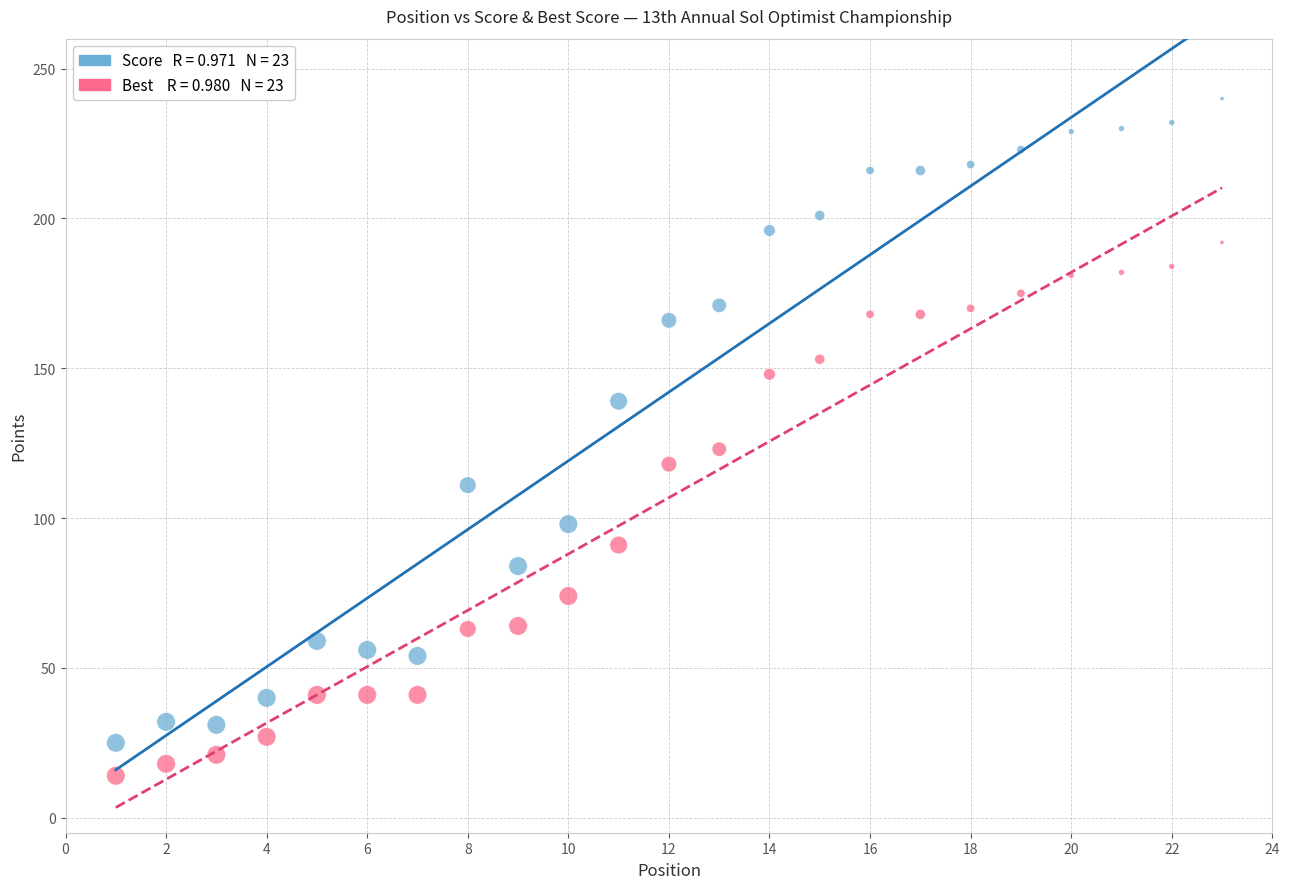

Across all data points, what is the range of Y values (max minus min)?

226